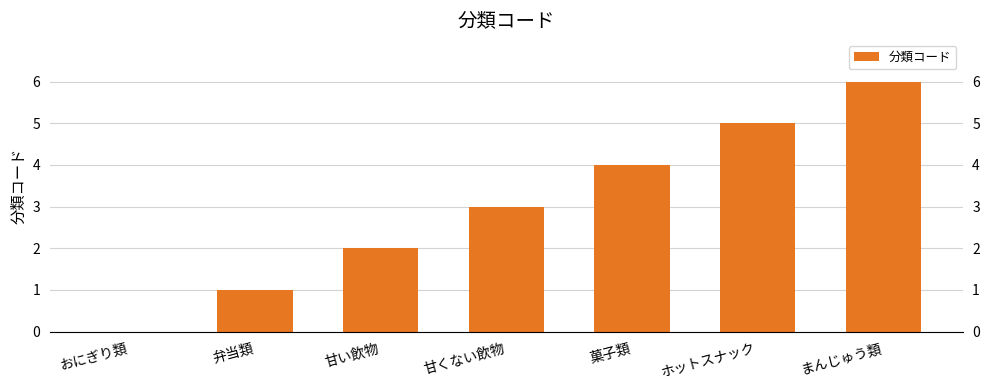

Reading right to left, list all the values displayed in this chart.

まんじゅう類=6	ホットスナック=5	菓子類=4	甘くない飲物=3	甘い飲物=2	弁当類=1	おにぎり類=0